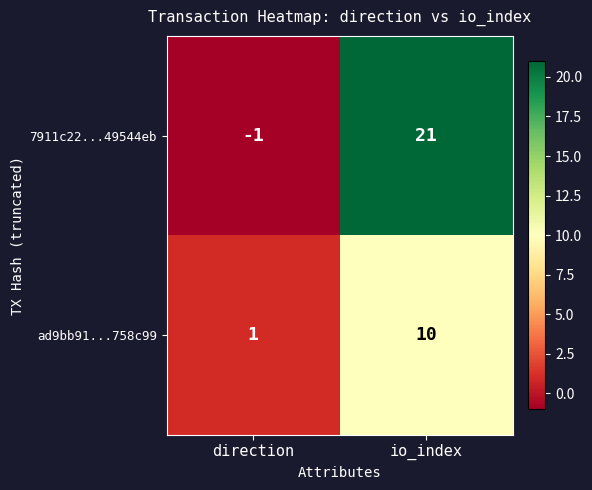

Which series has the largest range (max minus min)?

7911c22...49544eb